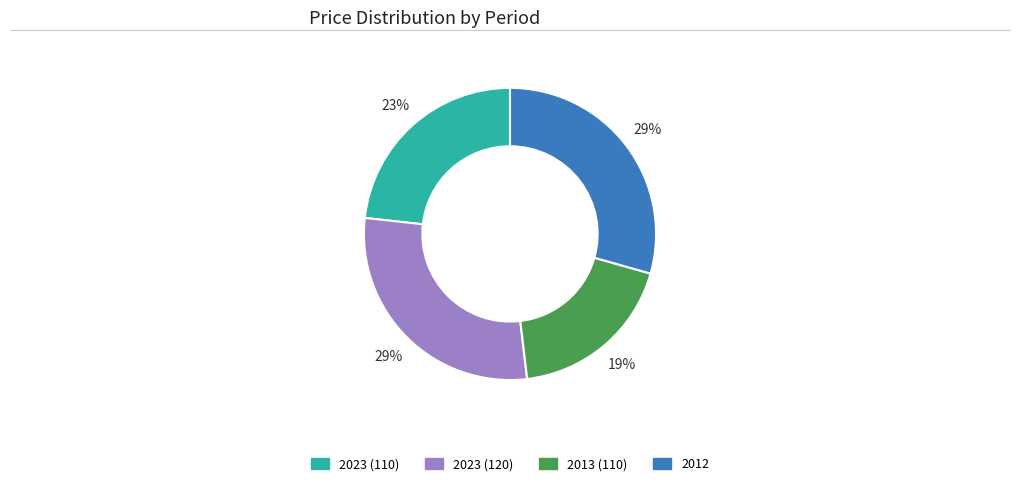

How many segments does this pie chart have?

4